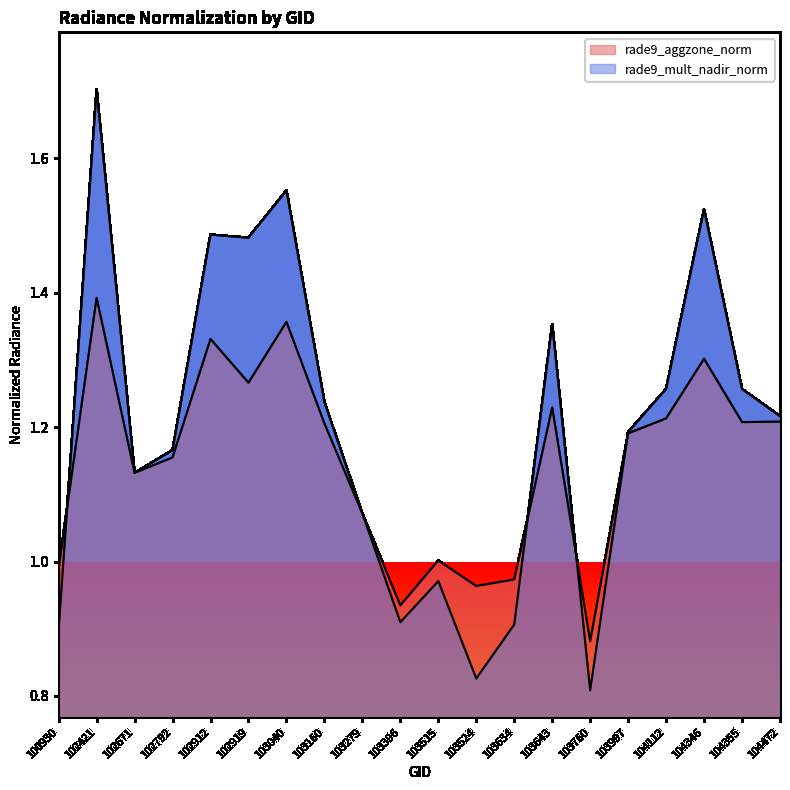

At which label does rade9_mult_nadir_norm reach its peak?

102421